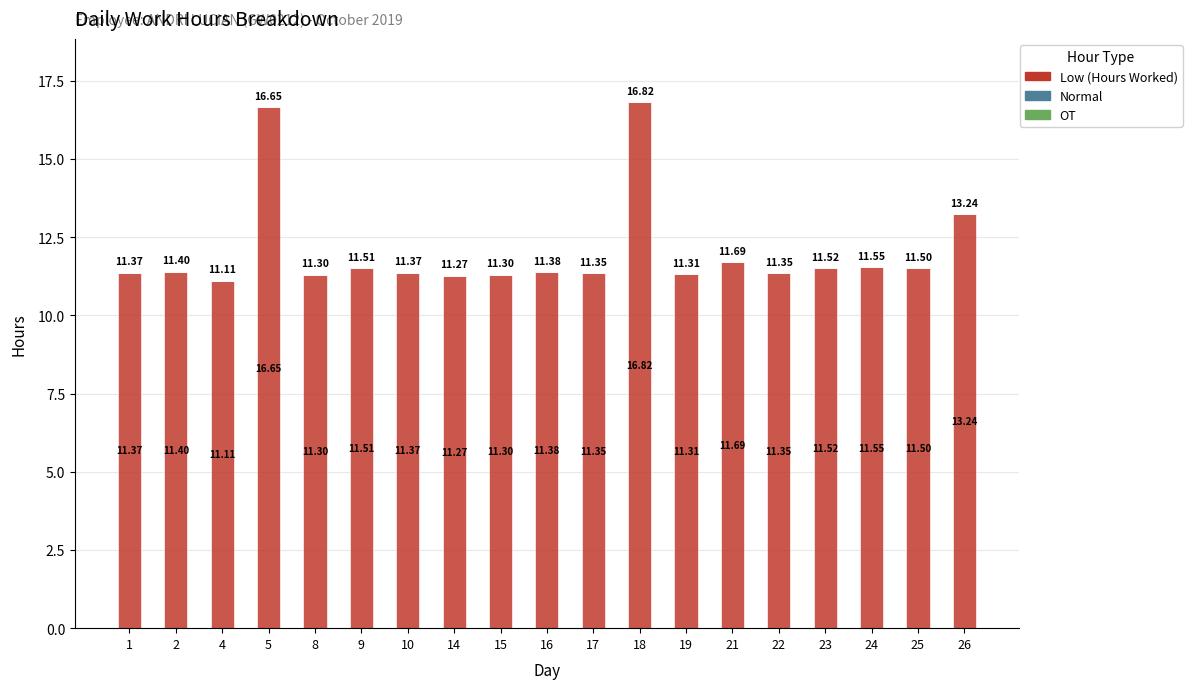

What is the change in value from 18 to 21?

-5.1